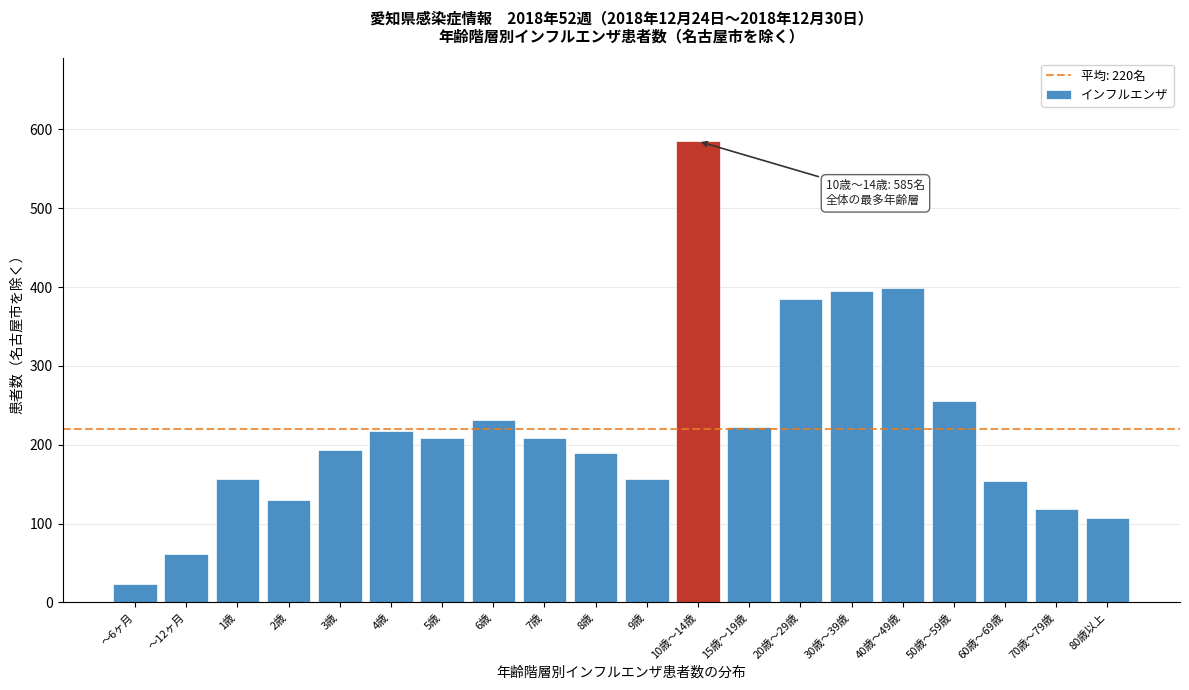

Which category has the highest value across all series?

10歳～14歳